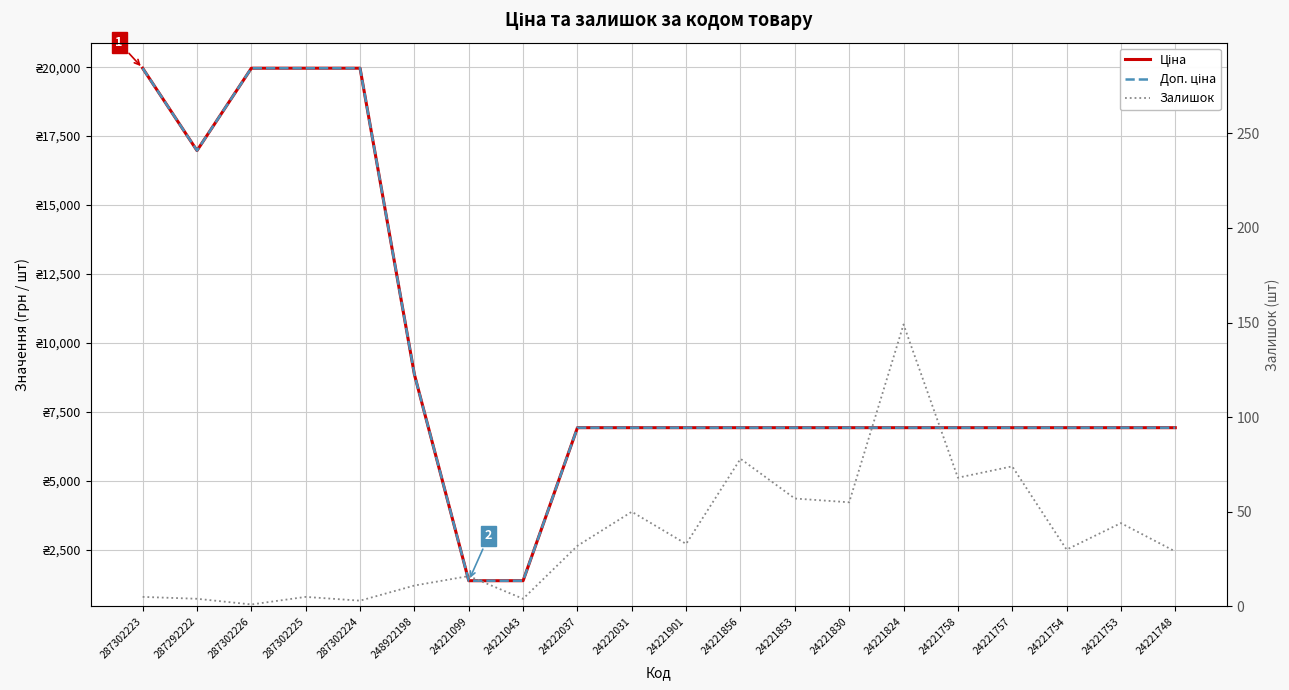

Rank the categories by Залишок value from lowest to highest.

287302226, 287302224, 287292222, 24221043, 287302223, 287302225, 248922198, 24221099, 24221748, 24221754, 24222037, 24221901, 24221753, 24222031, 24221830, 24221853, 24221758, 24221757, 24221856, 24221824